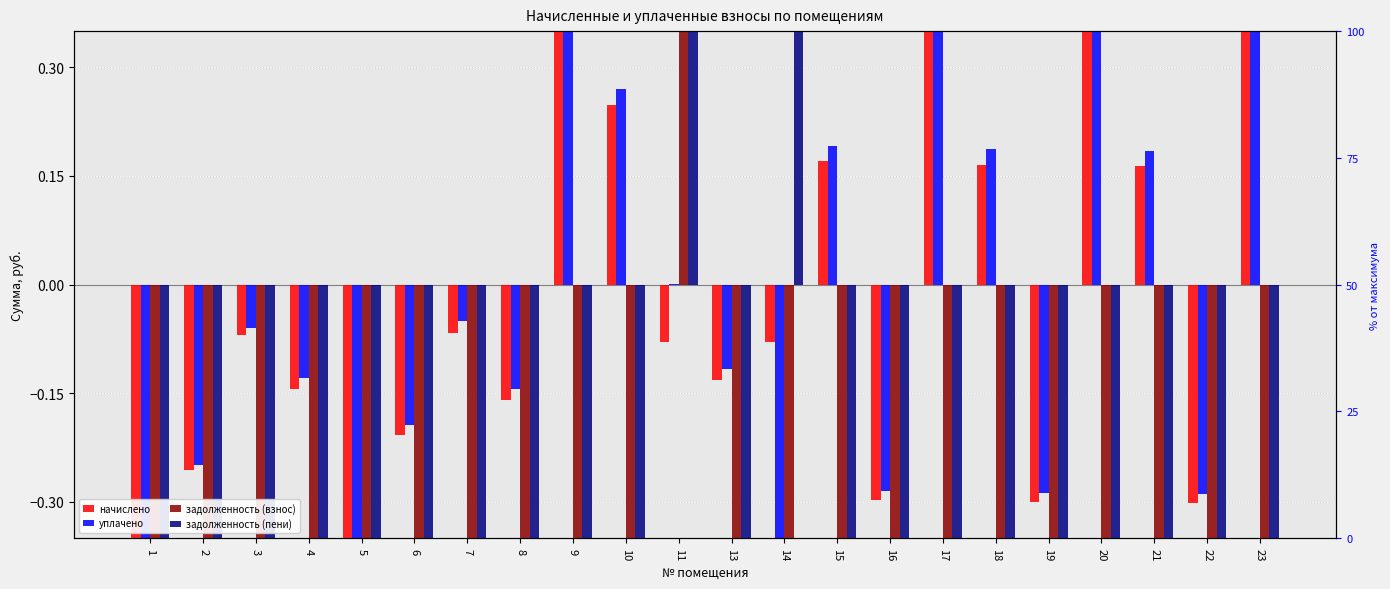

How many negative values does the уплачено series have?

13